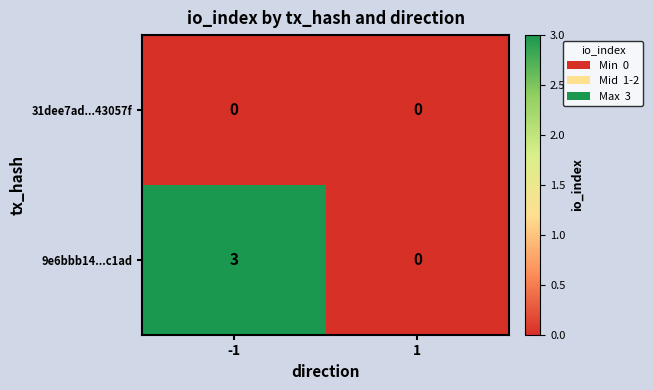

Which series changed the most between -1 and 1?

9e6bbb14...c1ad